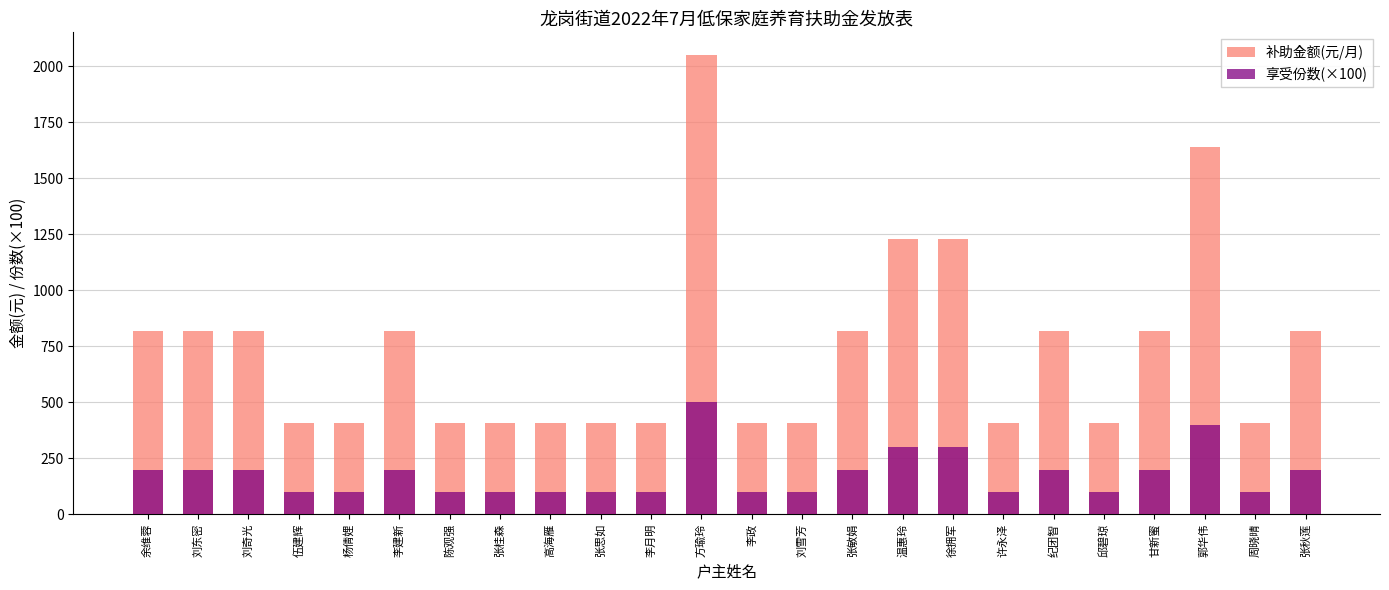

How many groups of bars are there?

24